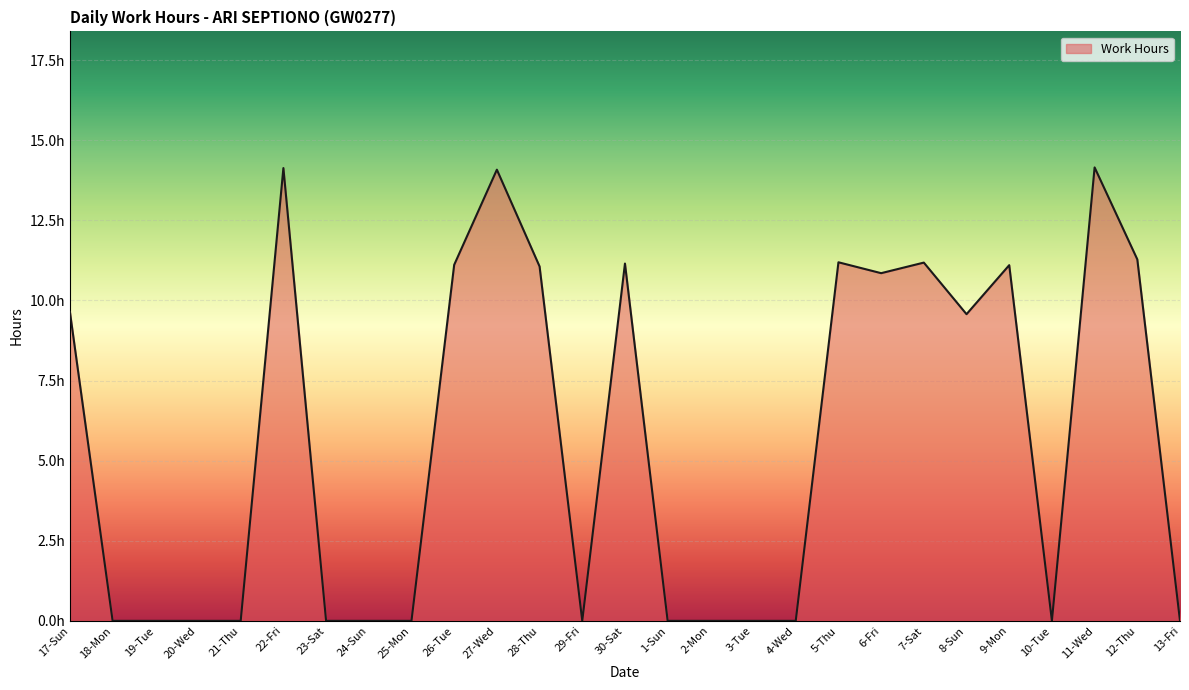

Where is the data nearest to the value 7?

8-Sun